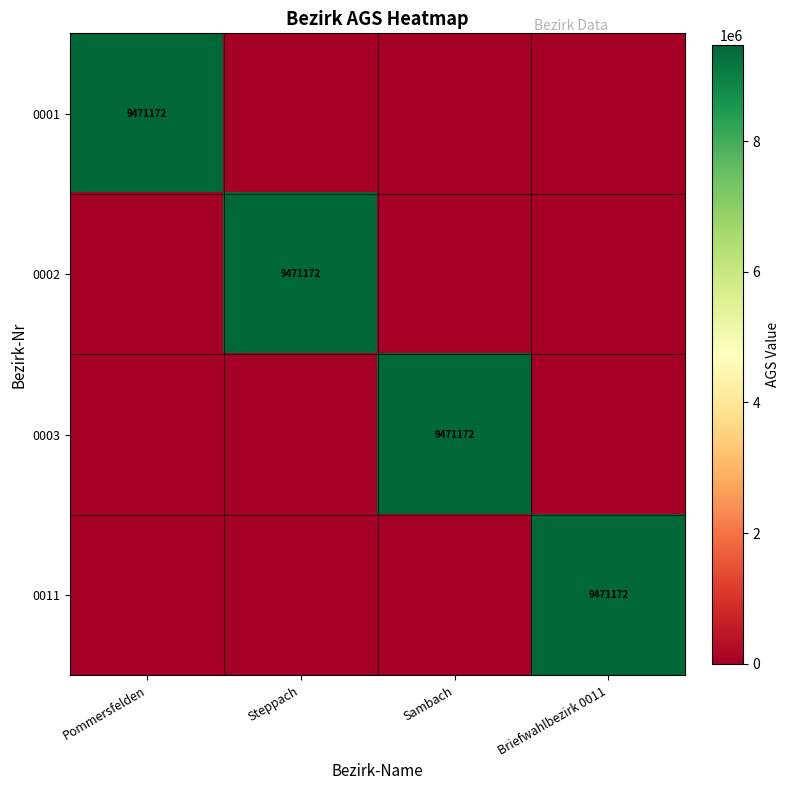

Is it true that 0011 equals 14387220 at Briefwahlbezirk 0011?

False